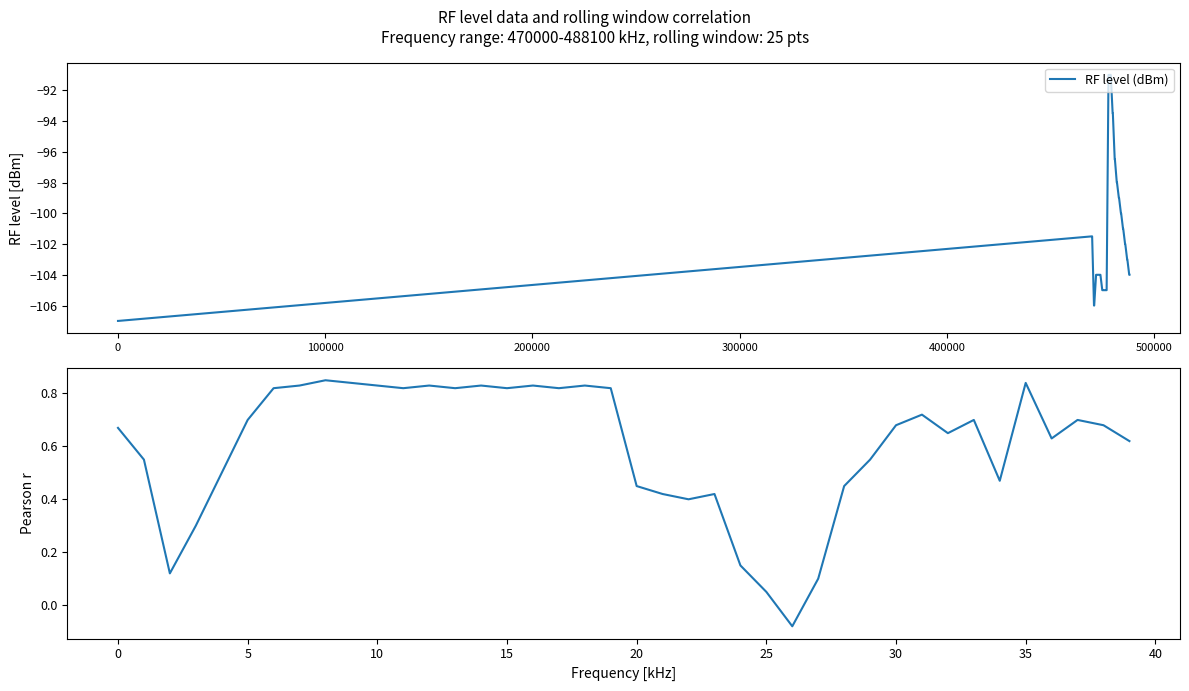

True or false: RF level (dBm) has more than 2 interior local peaks.

False